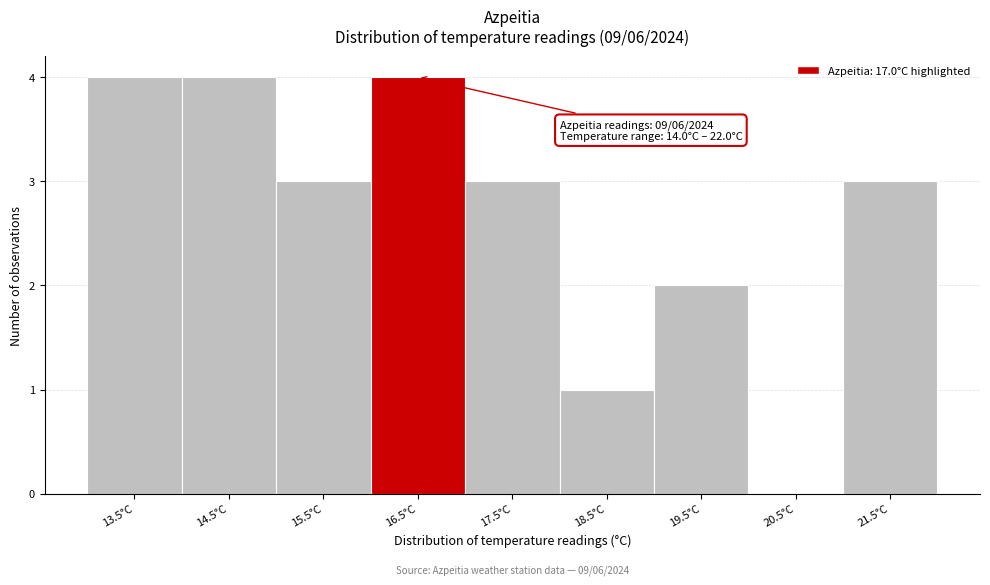

Reading left to right, extract all data points from this chart.

13.5°C=4	14.5°C=4	15.5°C=3	16.5°C=4	17.5°C=3	18.5°C=1	19.5°C=2	20.5°C=0	21.5°C=3